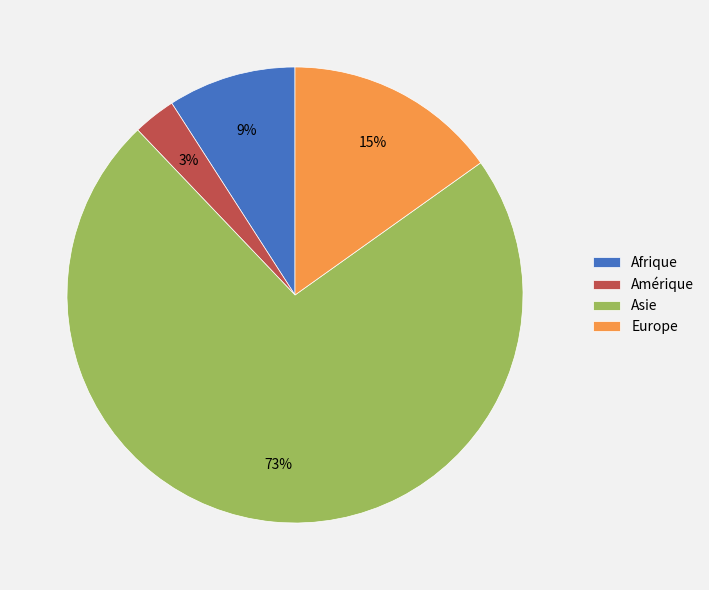

Between Afrique and Europe, which is larger?

Europe